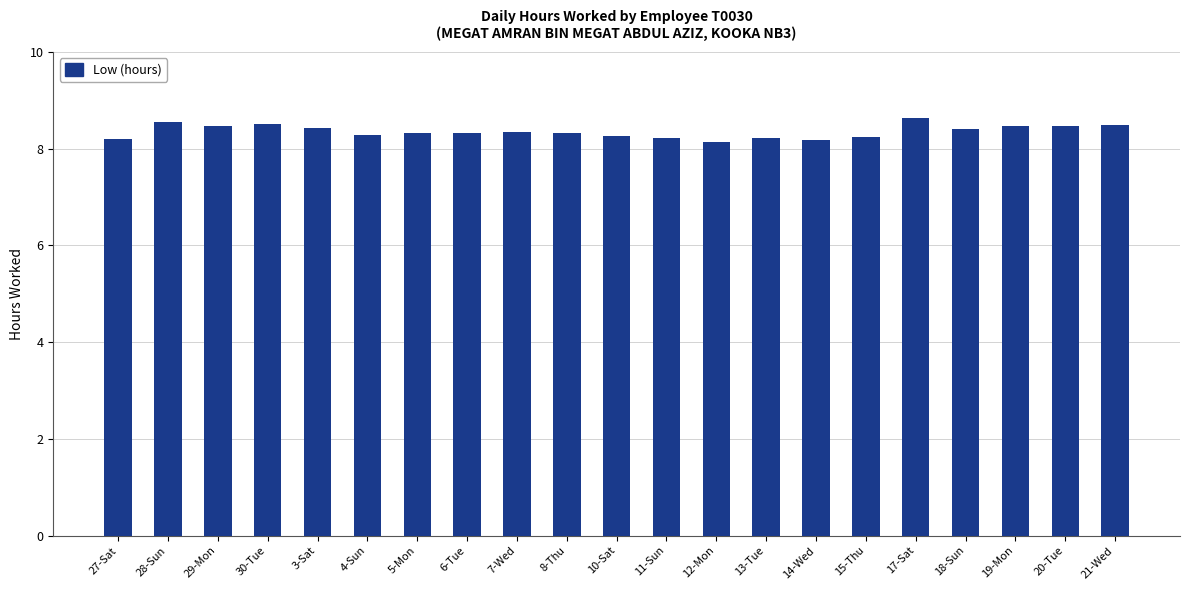

How many bars are there in total?

21